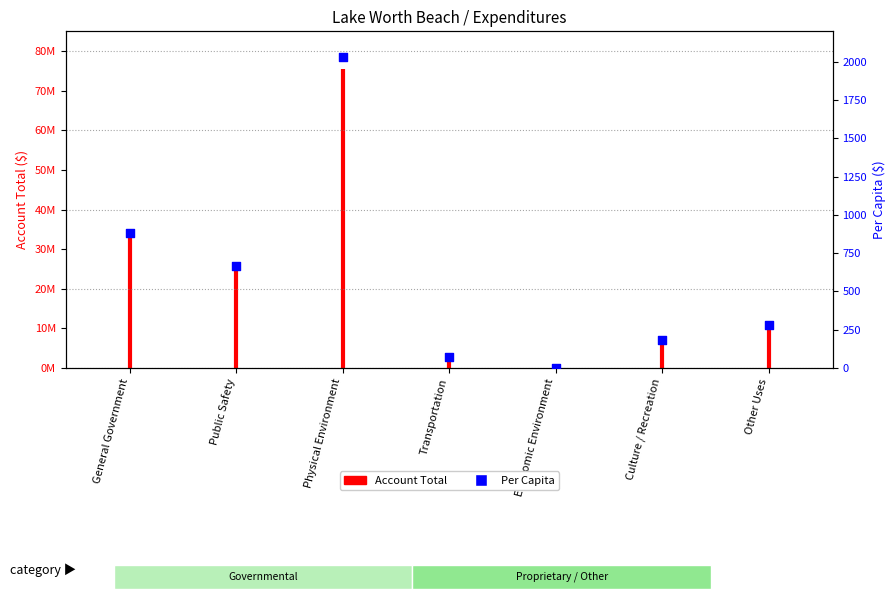

What is the change in value from General Government to Culture / Recreation?

-701.5